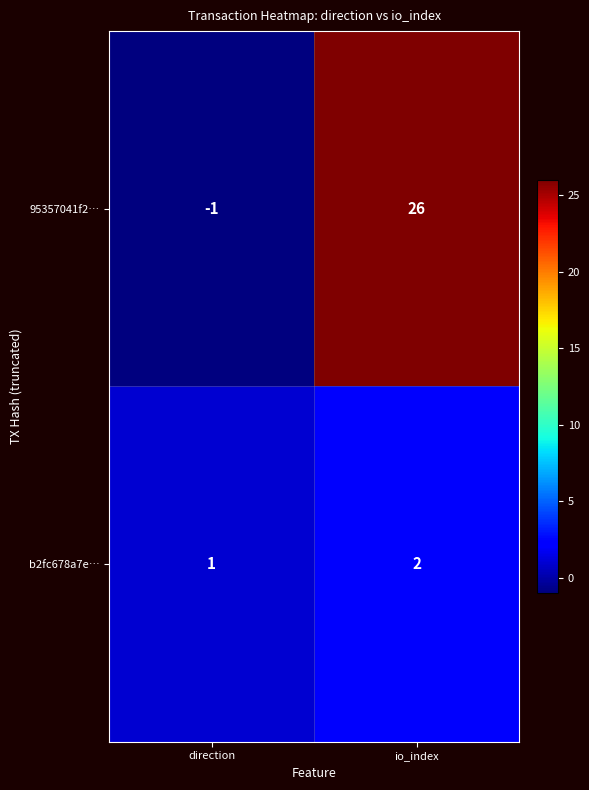

Which series has the largest total across all categories?

95357041f2…